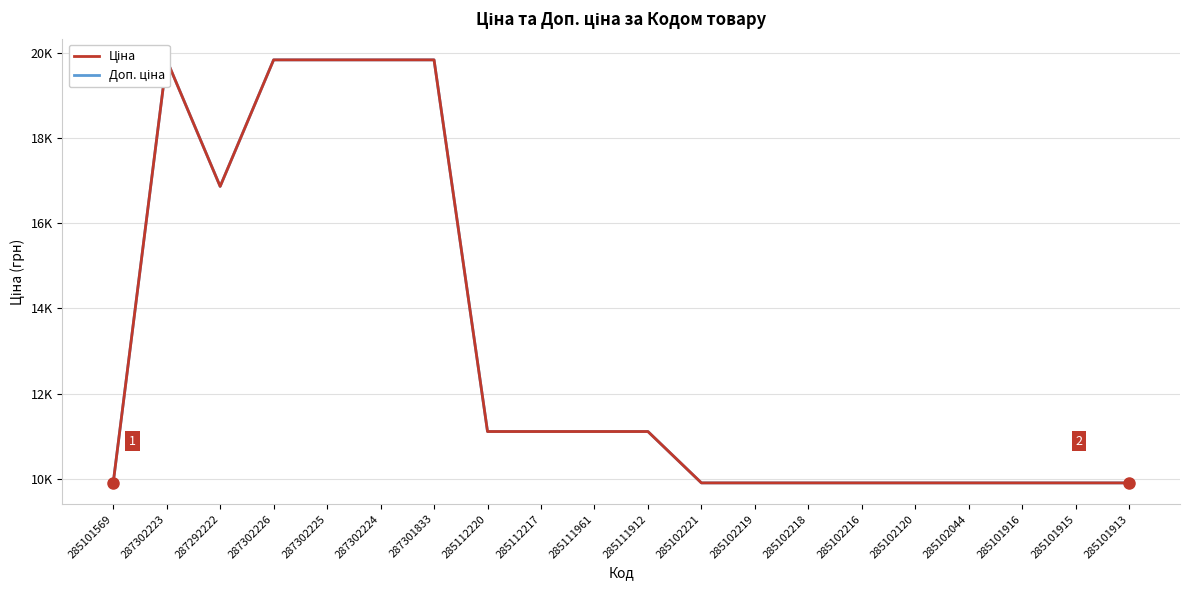

Where is the first local minimum for Ціна?

287292222